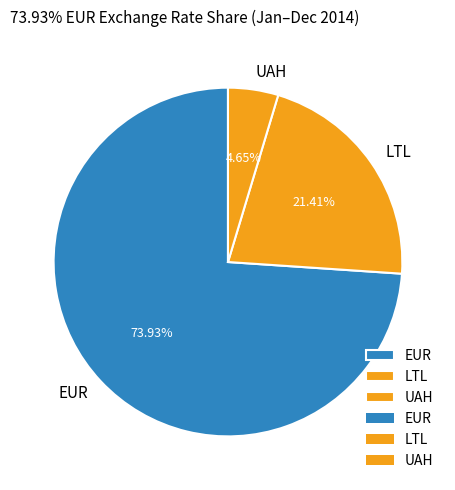

Which category has the smallest portion of the pie?

UAH